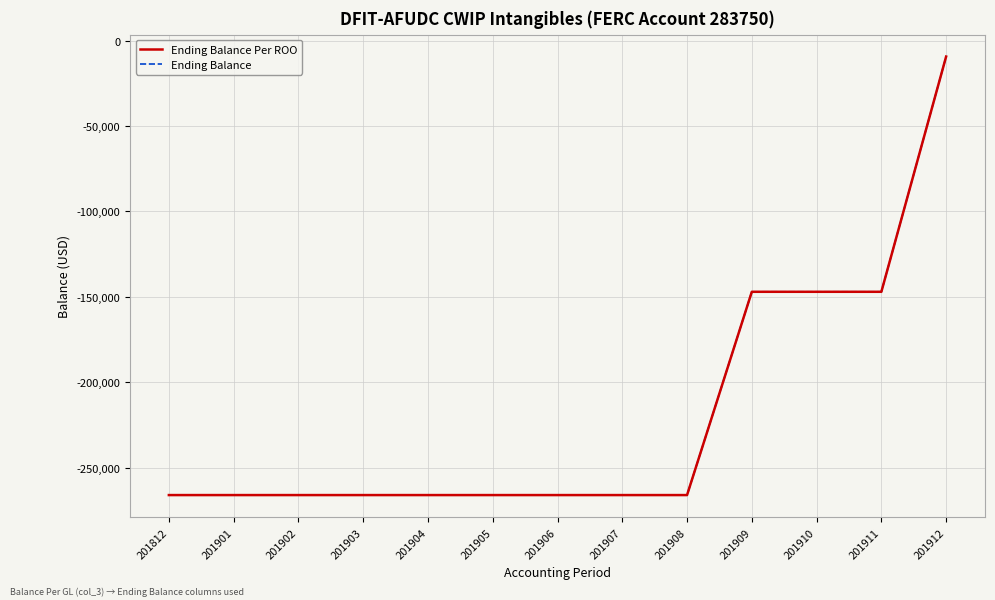

What is the greatest value displayed?

-9344.7